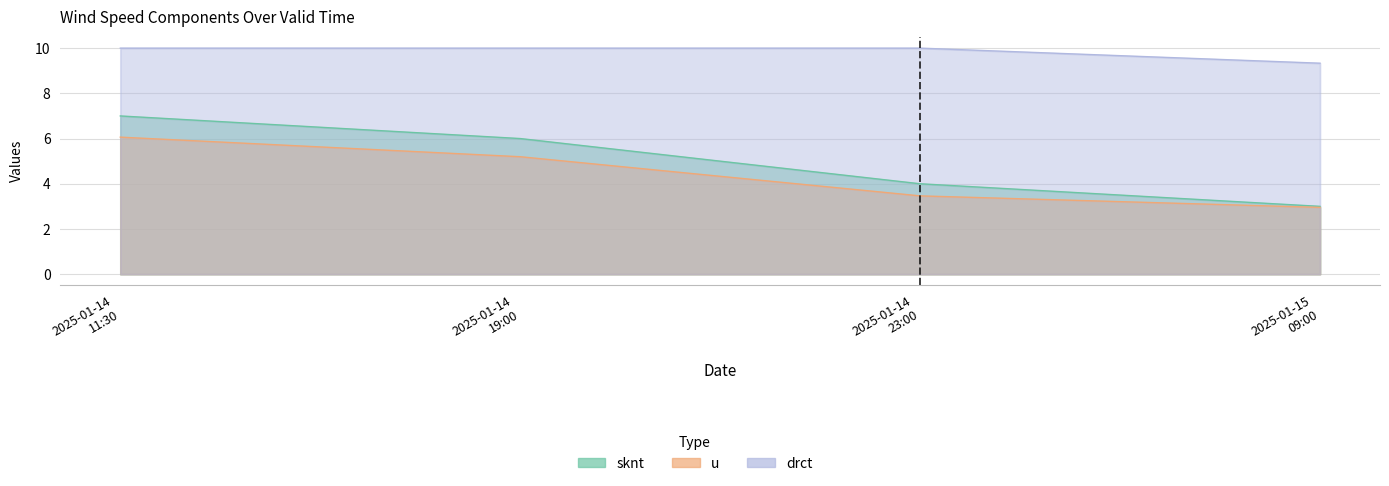

Between 2025-01-15 09:00 and 2025-01-14 11:30, which is larger?

2025-01-14 11:30